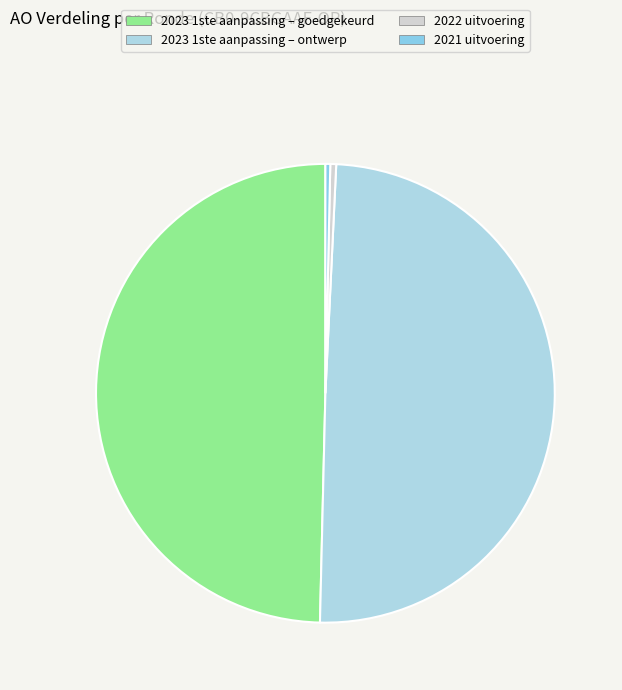

How many segments does this pie chart have?

4